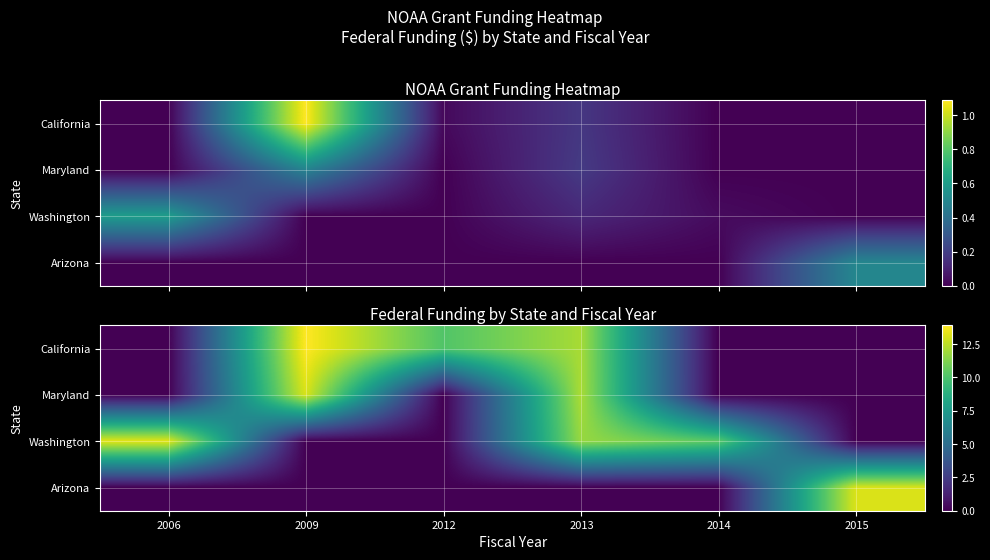

What is the spread (max minus min) of values at 2012?

10.1